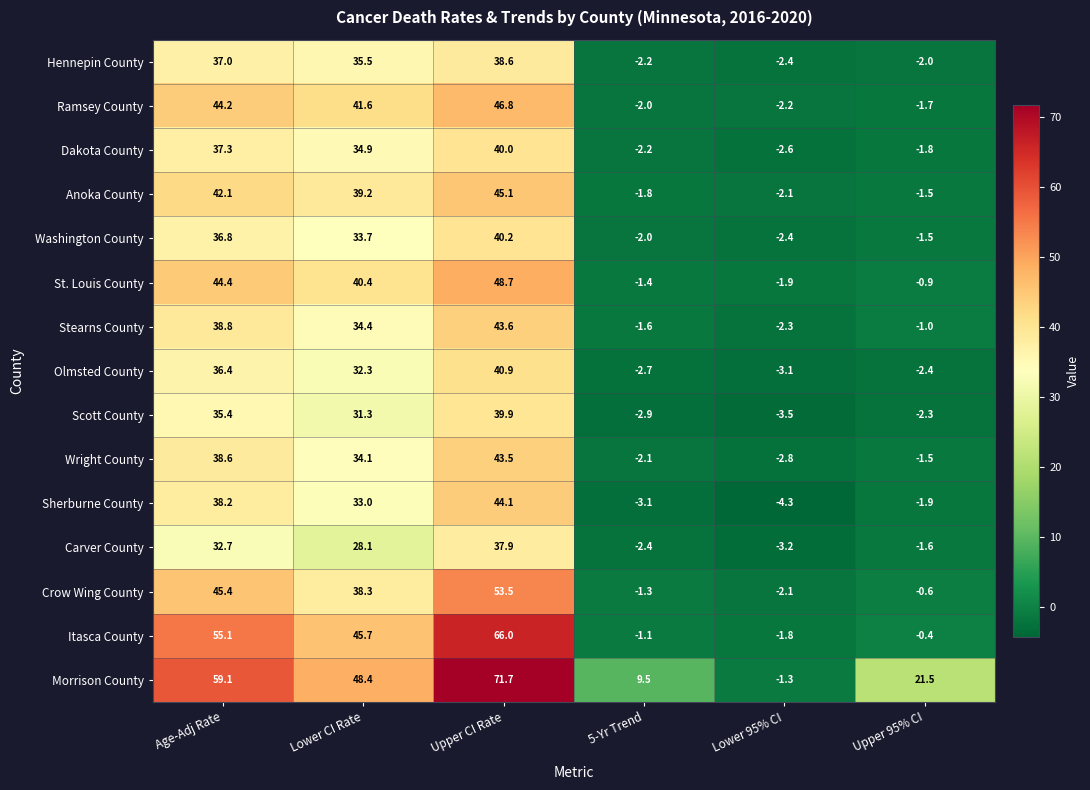

What is the difference between the Olmsted County values at 5-Yr Trend and Lower 95% CI?

0.4